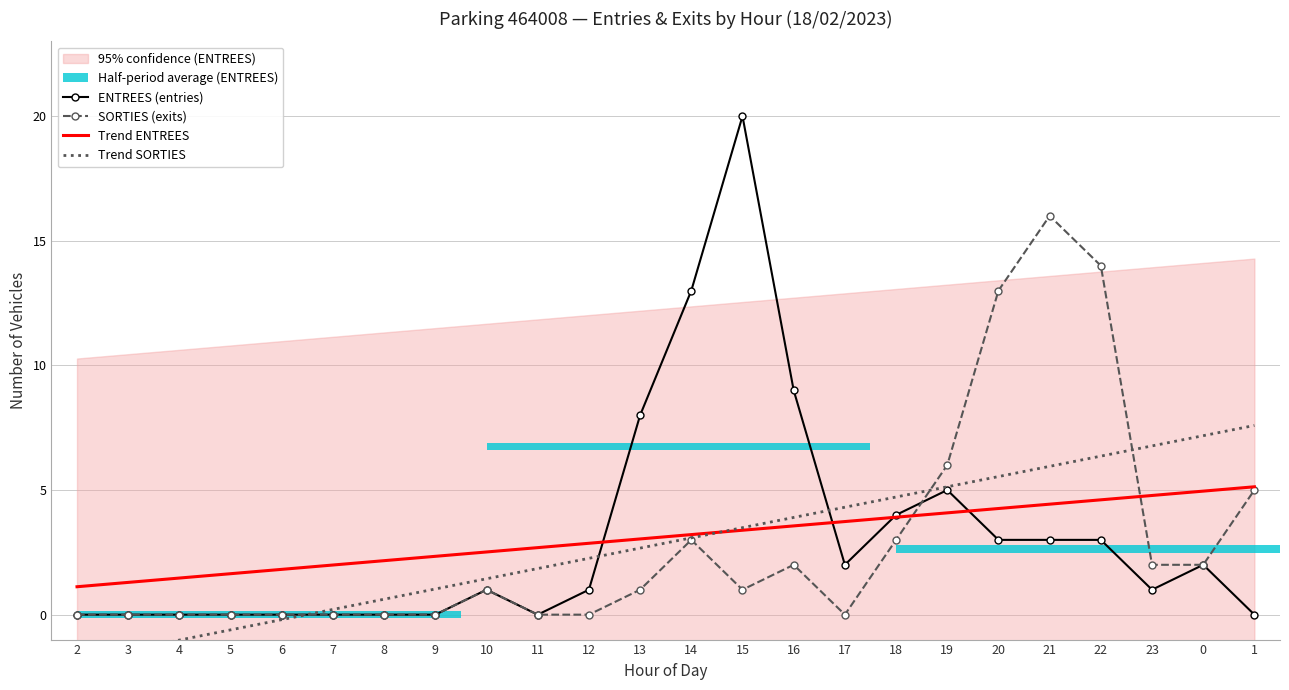

What is the sum of the ENTREES (entries) values at 16 and 14?

22.0